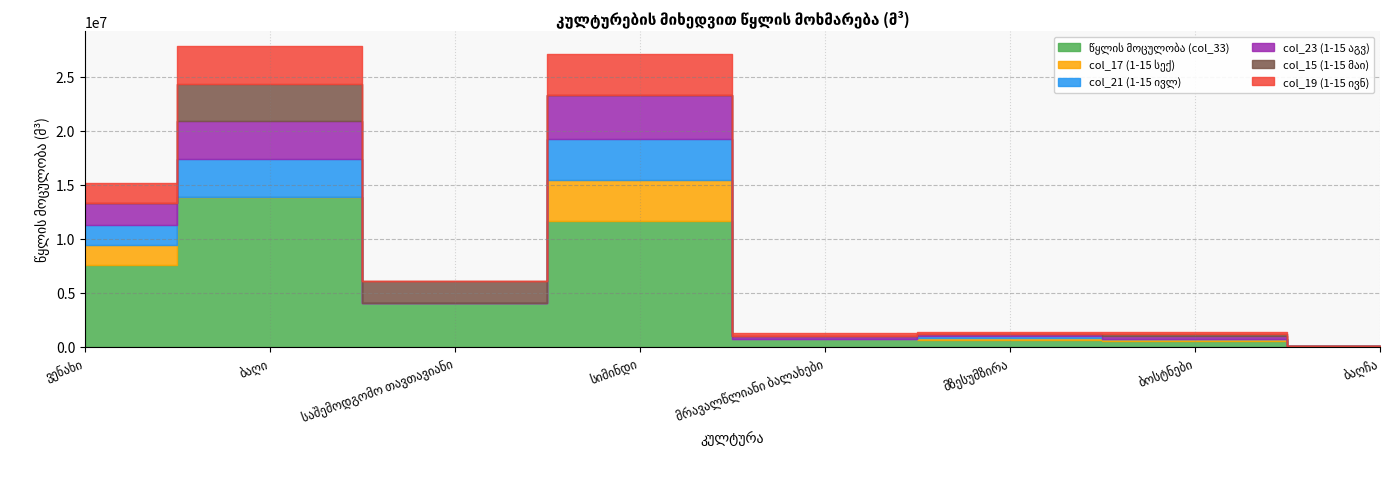

How many interior local peaks does the col_21 (1-15 ივლ) series have?

3